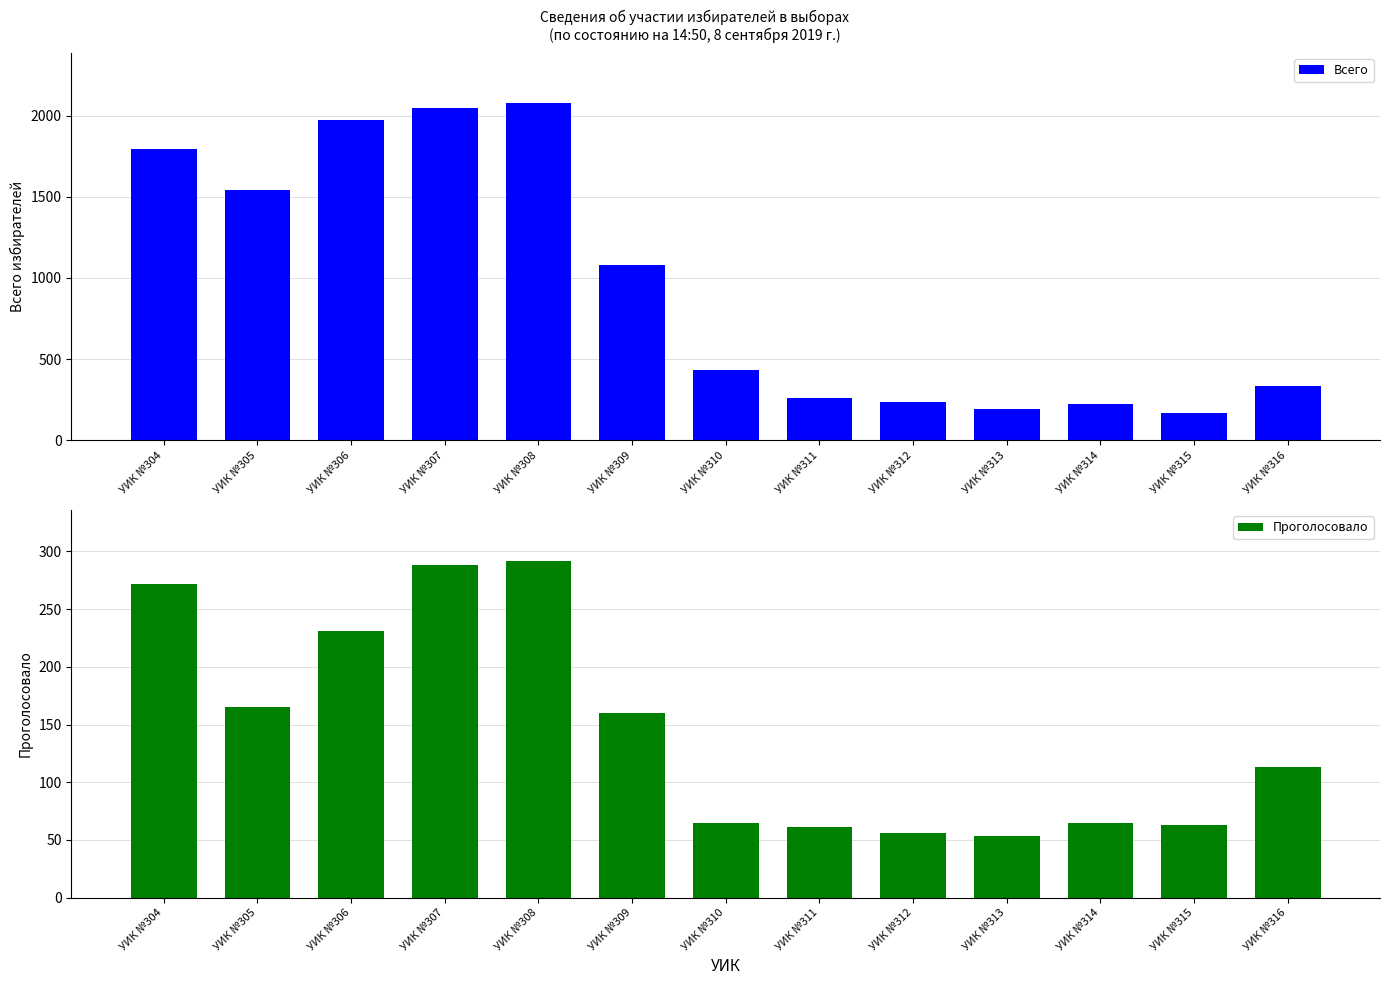

What is the value of the Всего bar at the 9th from the left?

233